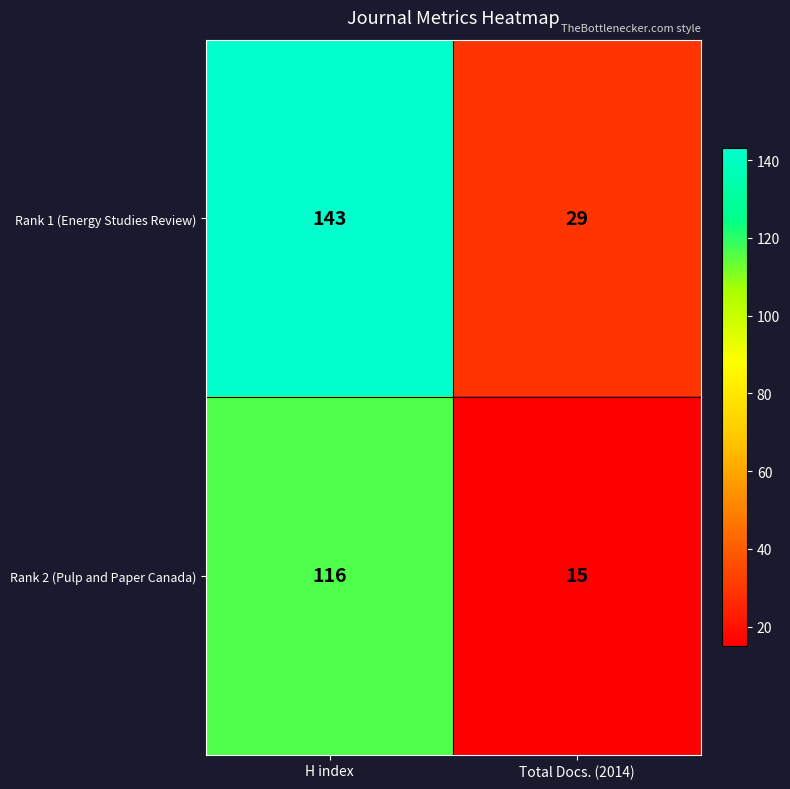

At which category is the sum across all series the highest?

H index